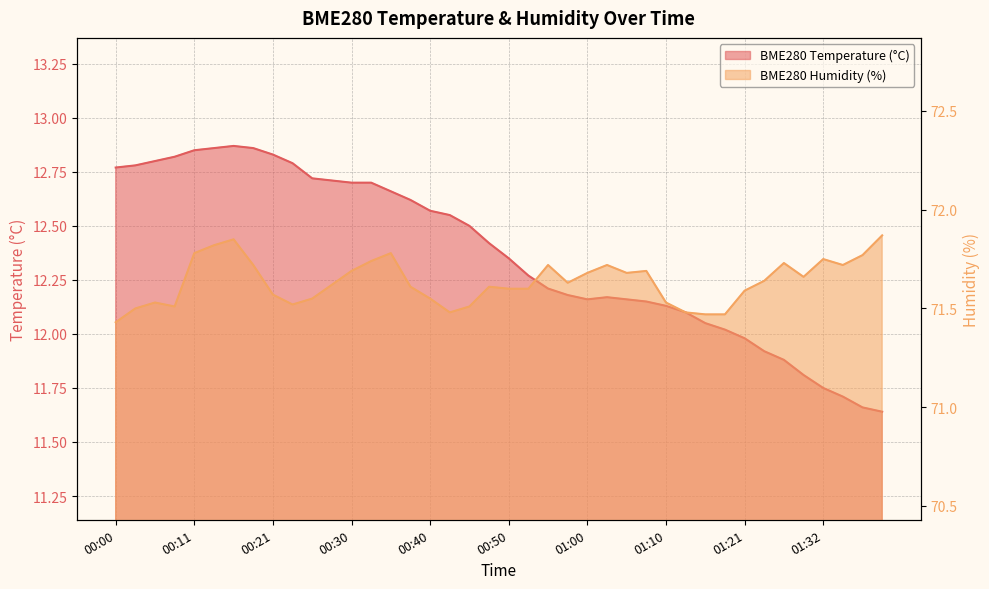

How many BME280_humidity values are between 71 and 72?

40